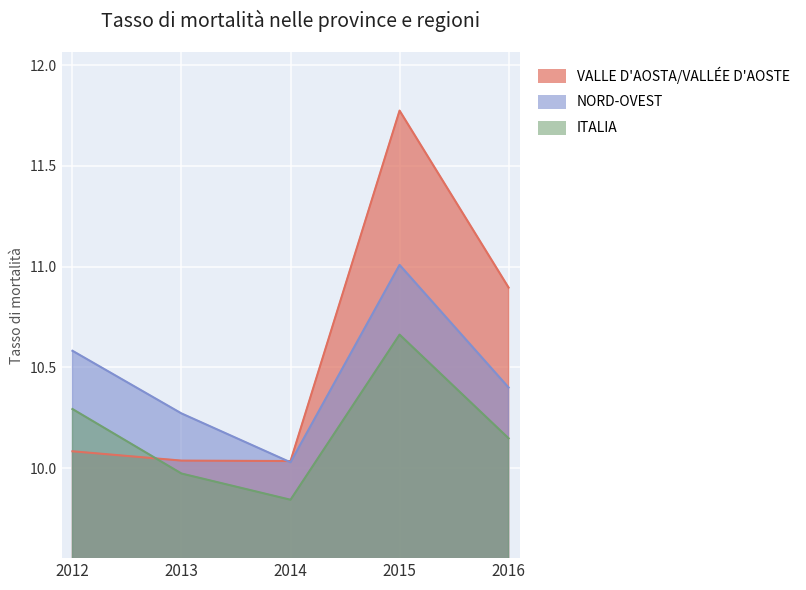

What is the difference between the highest and lowest values at 2013?

0.3